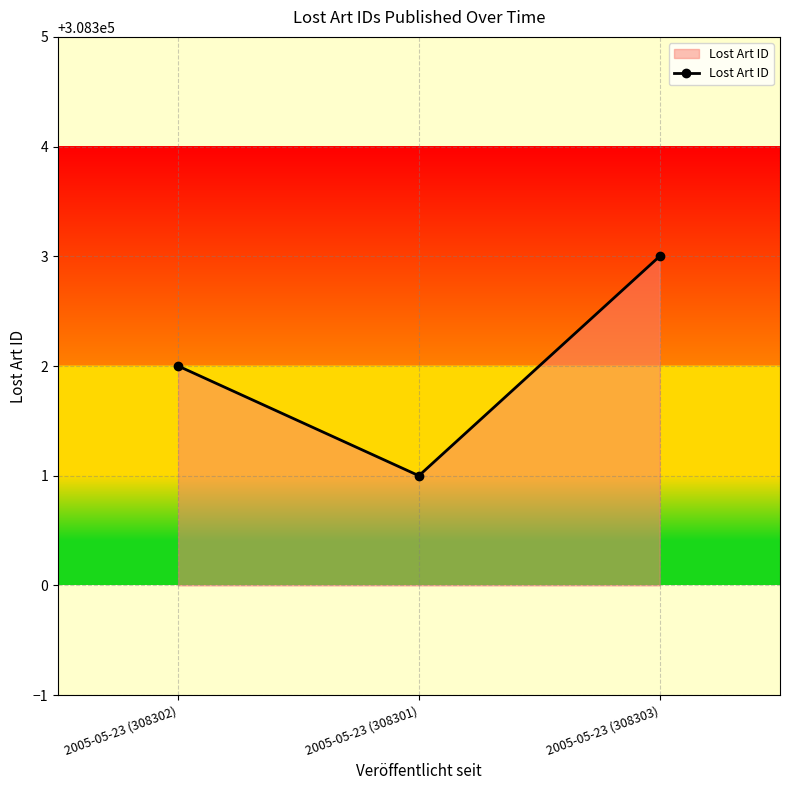

Reading right to left, extract all data points from this chart.

308303	308301	308302